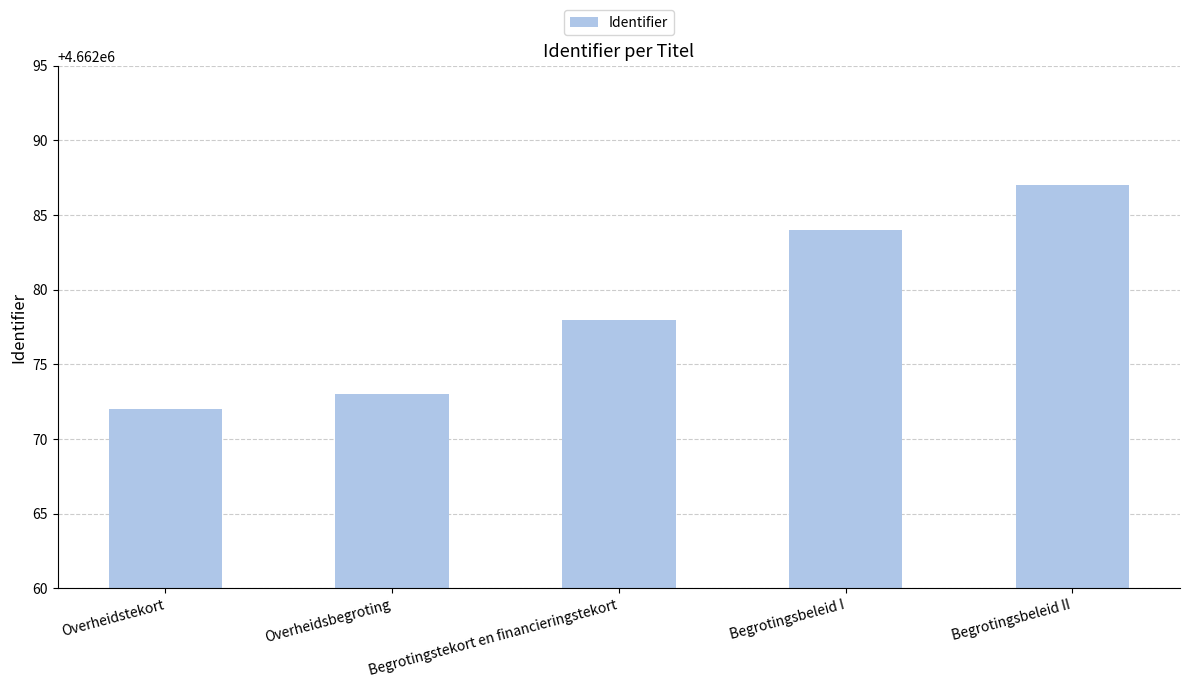

At which label is the value closest to 4662079?

Begrotingstekort en financieringstekort